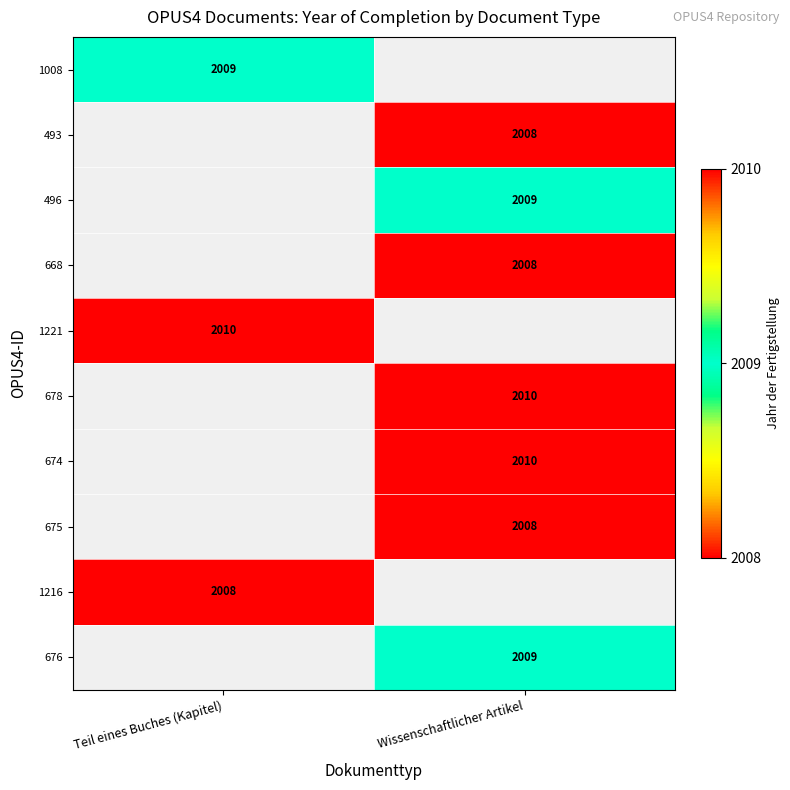

True or false: 678 has a value of 447 at Wissenschaftlicher Artikel.

False